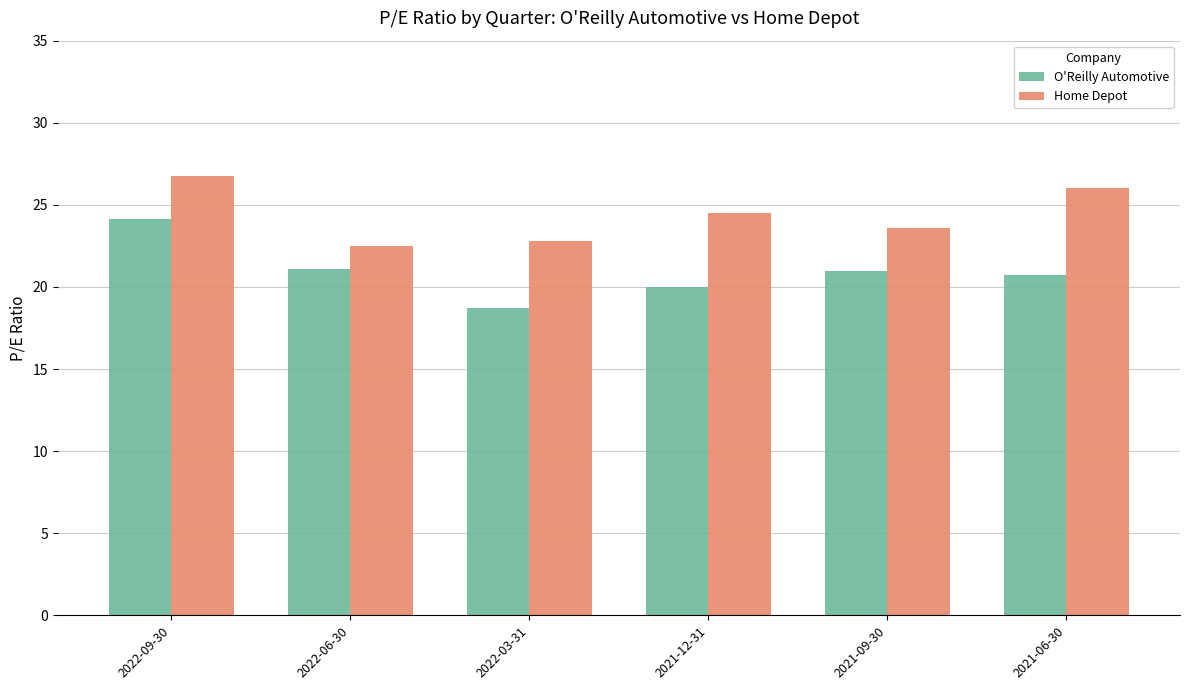

Rank the series at 2021-12-31 from lowest to highest value.

O'Reilly Automotive, Home Depot